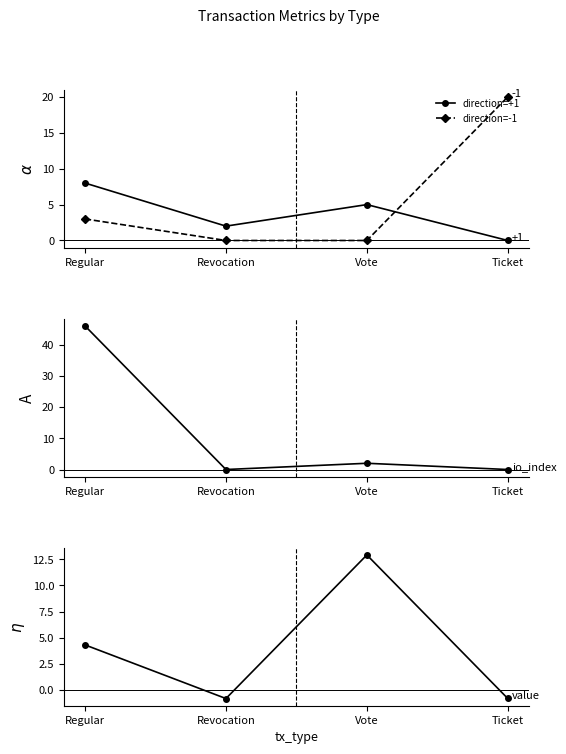

What is the value of the mean value (norm) point at the 2nd from the left?

-0.8